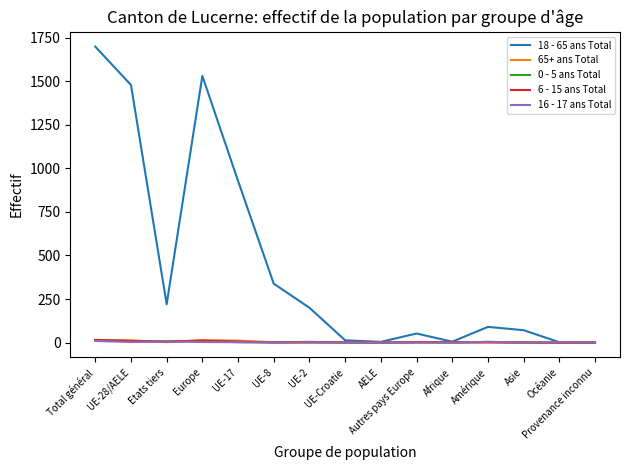

What is the greatest value displayed?

1699